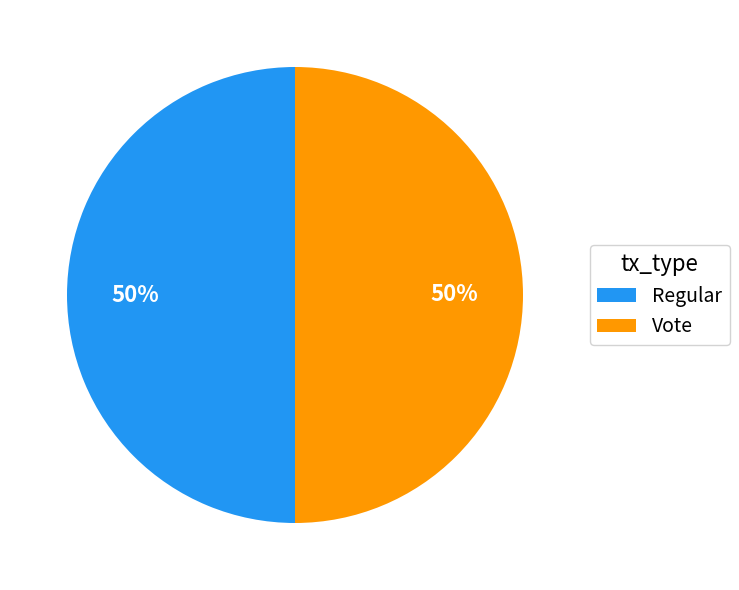

Approximately how many times larger is the value at Regular compared to Vote?

1.0